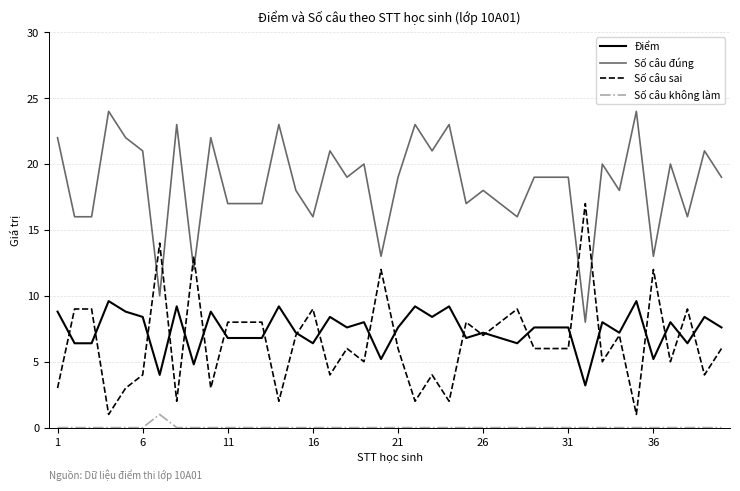

Reading left to right, extract all data points from this chart.

Điểm: 8.8	6.4	6.4	9.6	8.8	8.4	4.0	9.2	4.8	8.8	6.8	6.8	6.8	9.2	7.2	6.4	8.4	7.6	8.0	5.2	7.6	9.2	8.4	9.2	6.8	7.2	6.8	6.4	7.6	7.6	7.6	3.2	8.0	7.2	9.6	5.2	8.0	6.4	8.4	7.6
Số câu đúng: 22.0	16.0	16.0	24.0	22.0	21.0	10.0	23.0	12.0	22.0	17.0	17.0	17.0	23.0	18.0	16.0	21.0	19.0	20.0	13.0	19.0	23.0	21.0	23.0	17.0	18.0	17.0	16.0	19.0	19.0	19.0	8.0	20.0	18.0	24.0	13.0	20.0	16.0	21.0	19.0
Số câu sai: 3.0	9.0	9.0	1.0	3.0	4.0	14.0	2.0	13.0	3.0	8.0	8.0	8.0	2.0	7.0	9.0	4.0	6.0	5.0	12.0	6.0	2.0	4.0	2.0	8.0	7.0	8.0	9.0	6.0	6.0	6.0	17.0	5.0	7.0	1.0	12.0	5.0	9.0	4.0	6.0
Số câu không làm: 0.0	0.0	0.0	0.0	0.0	0.0	1.0	0.0	0.0	0.0	0.0	0.0	0.0	0.0	0.0	0.0	0.0	0.0	0.0	0.0	0.0	0.0	0.0	0.0	0.0	0.0	0.0	0.0	0.0	0.0	0.0	0.0	0.0	0.0	0.0	0.0	0.0	0.0	0.0	0.0